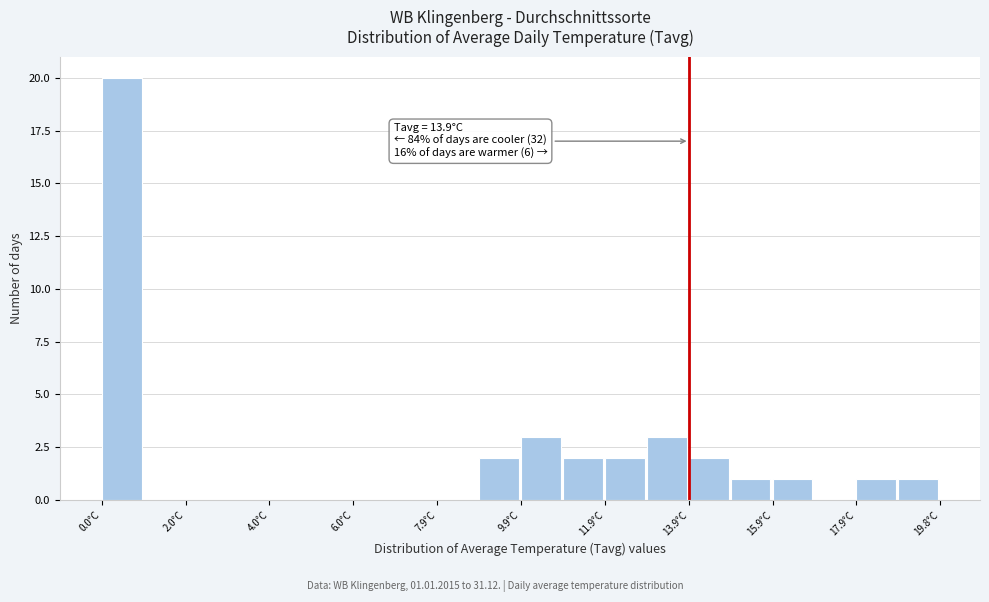

Over which range of the x-axis is the bar tallest?

0.0 to 1.0